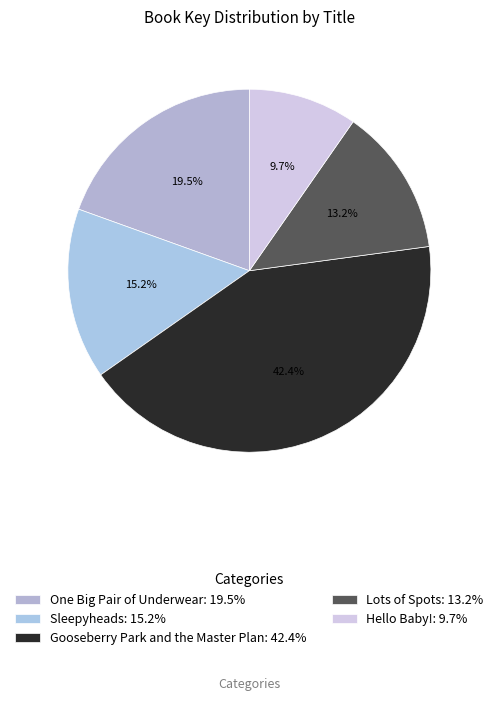

What is the total percentage of One Big Pair of Underwear and Lots of Spots?

32.7%